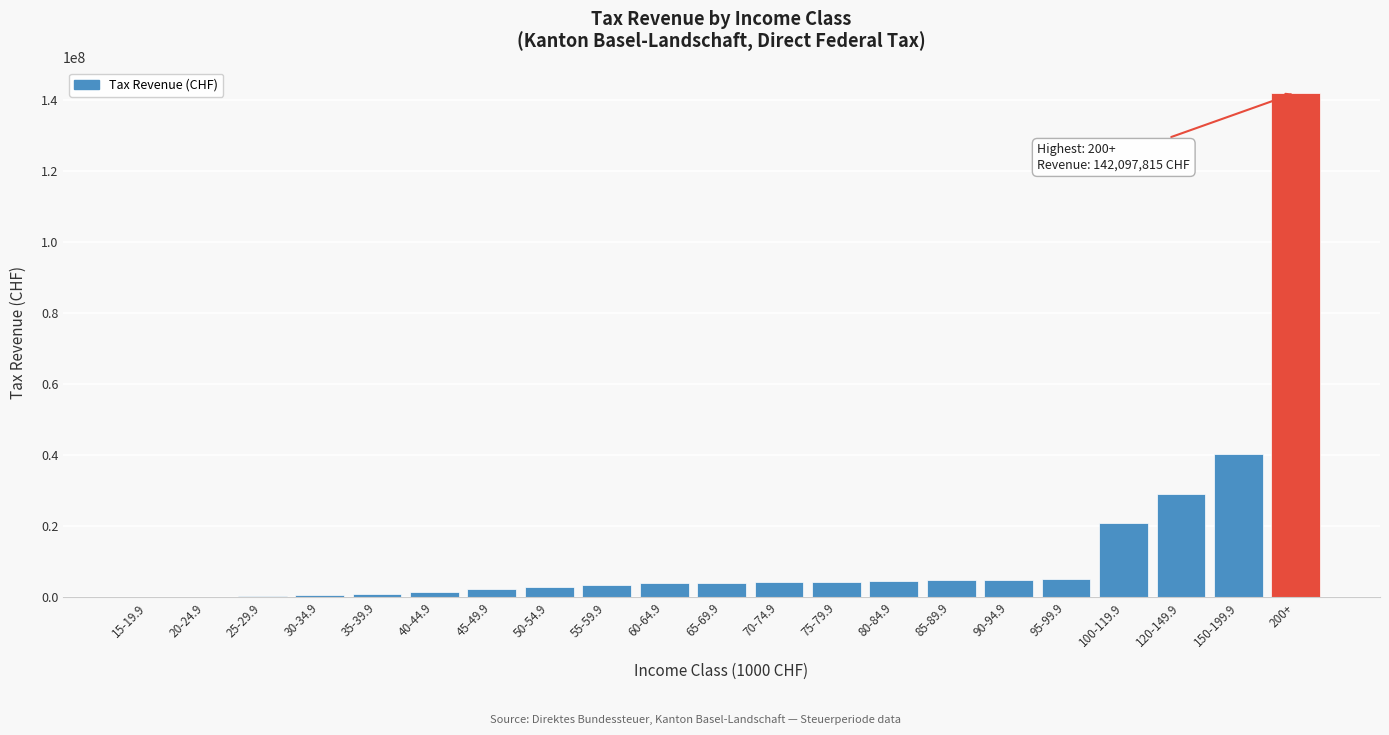

The value at 120-149.9 is 40153344. True or false?

False